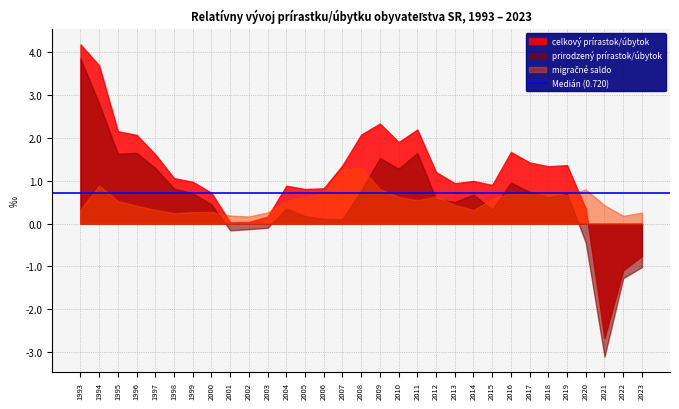

At which category does the chart reach its peak across all series?

1993